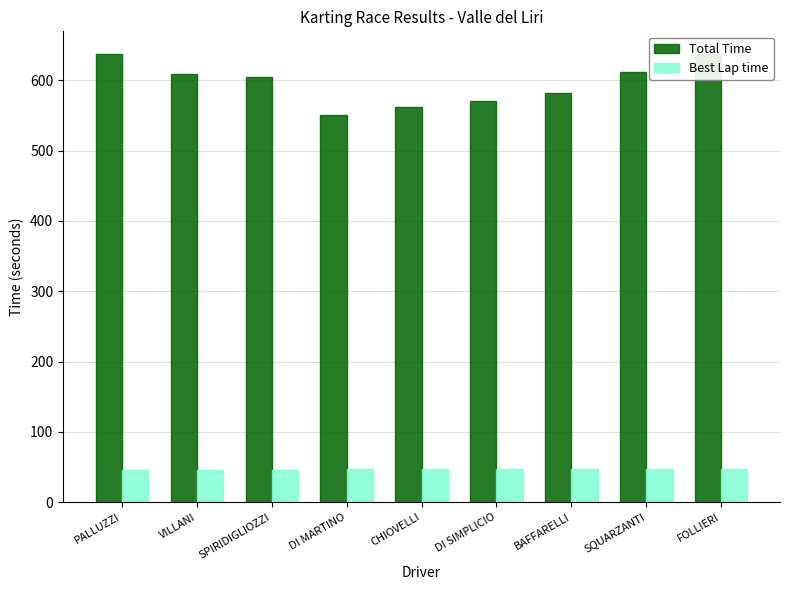

At which category is the sum across all series the highest?

FOLLIERI